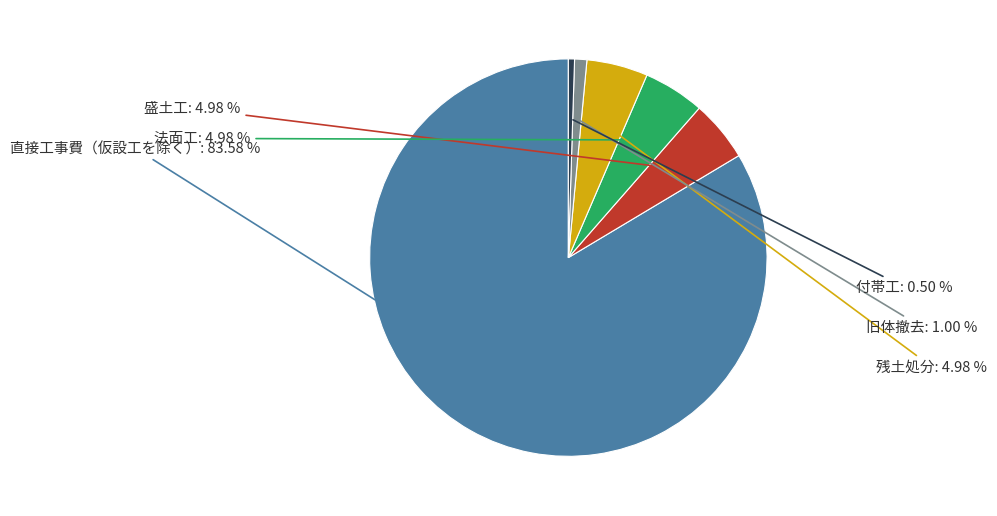

Which category has the biggest portion of the pie?

直接工事費（仮設工を除く）